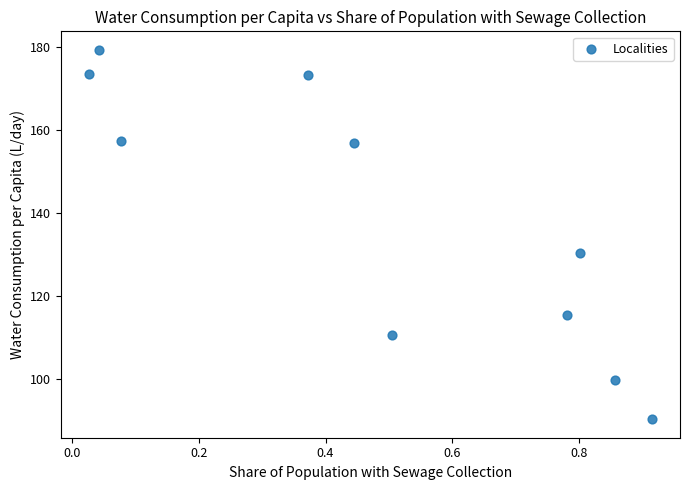

What is the range of X values (max minus min)?

0.9